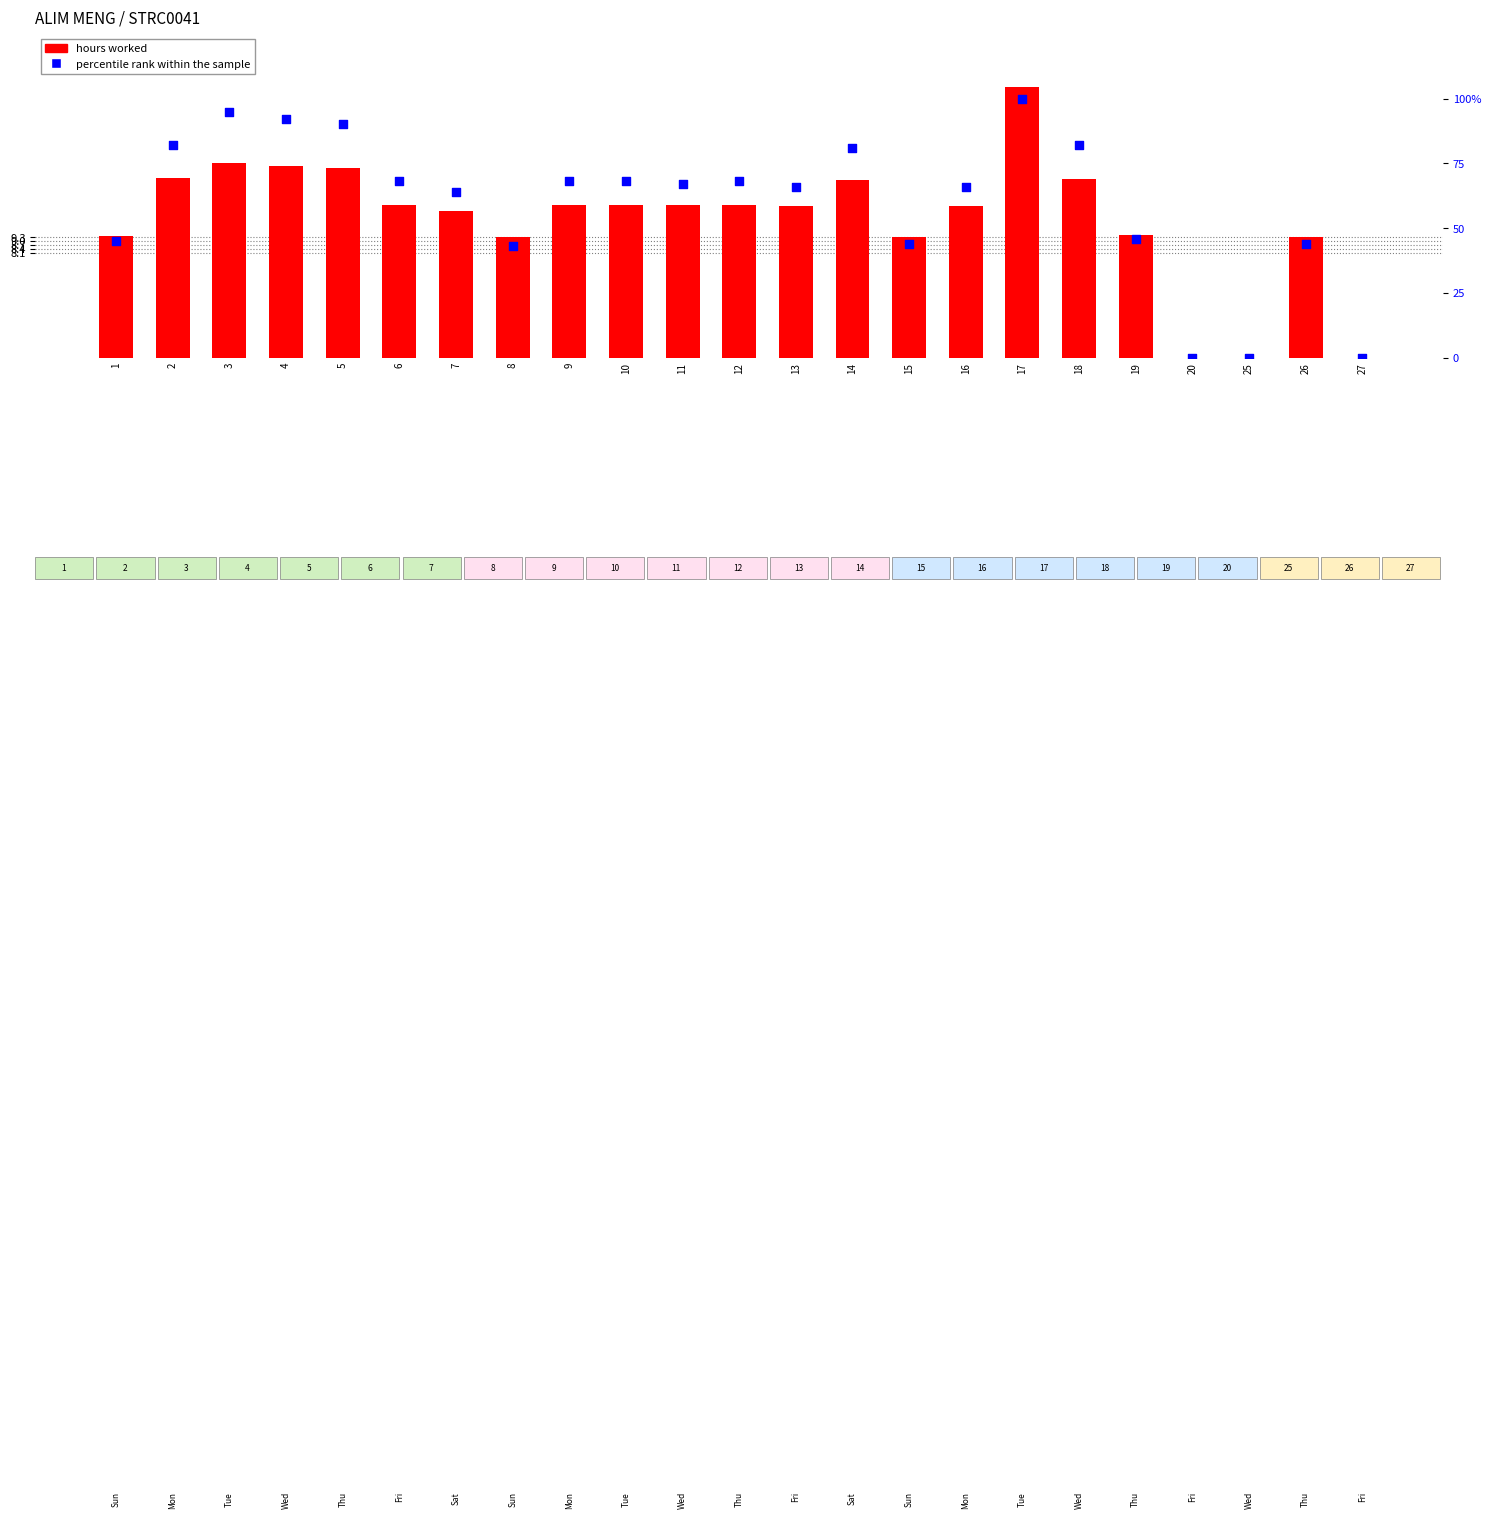

What are all the series names shown in the legend?

hours worked, percentile rank within the sample